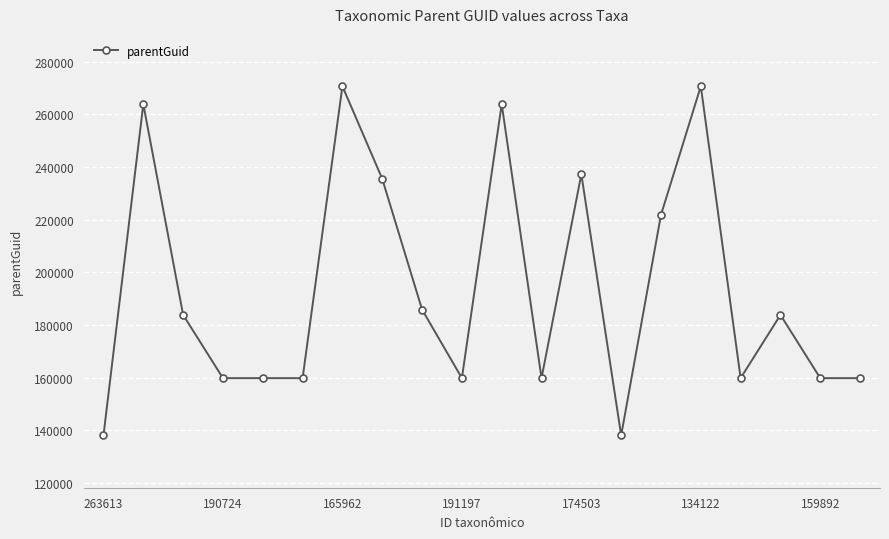

What is the average value?

193565